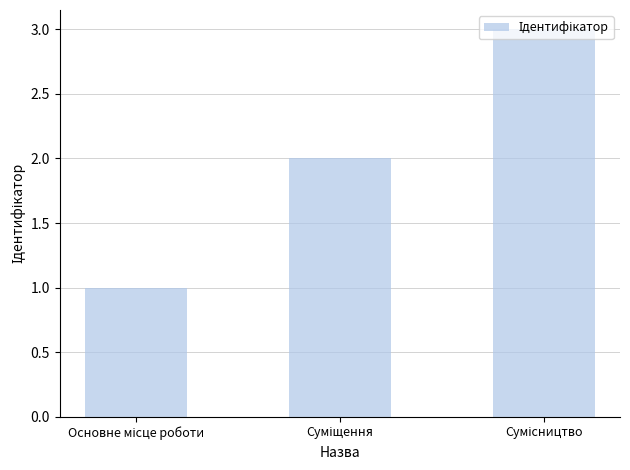

What is the maximum value shown in the chart?

3